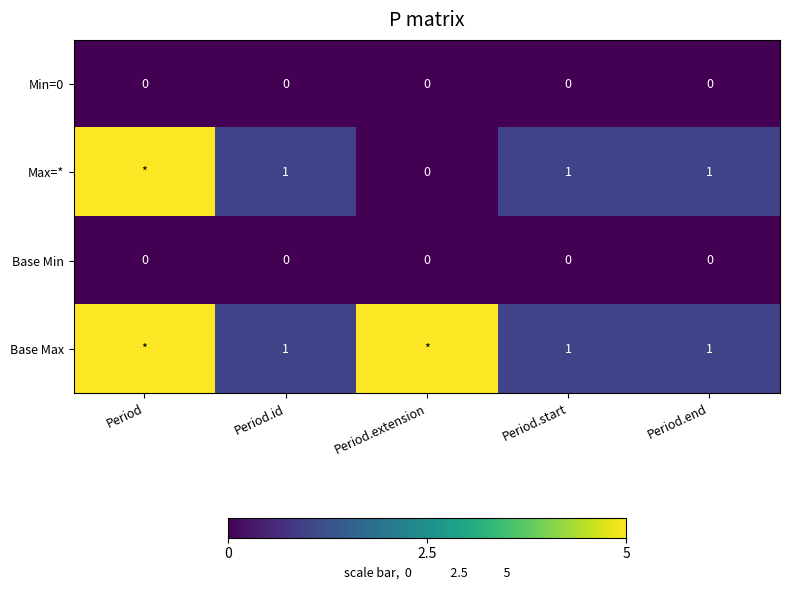

Between Period and Period.end, which is larger?

Period